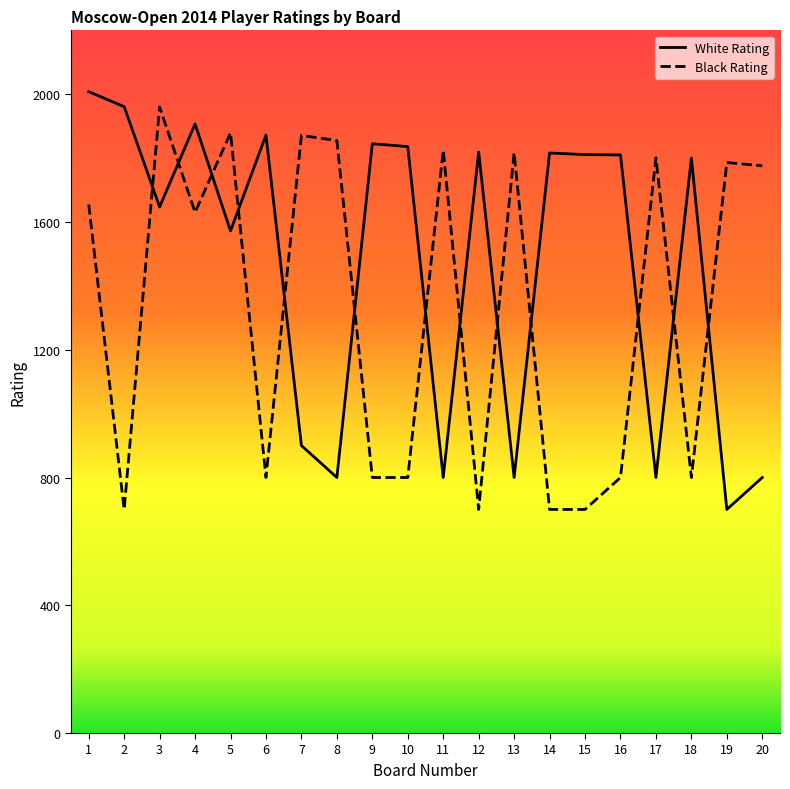

What is the difference between the highest and lowest values at 16?

1010